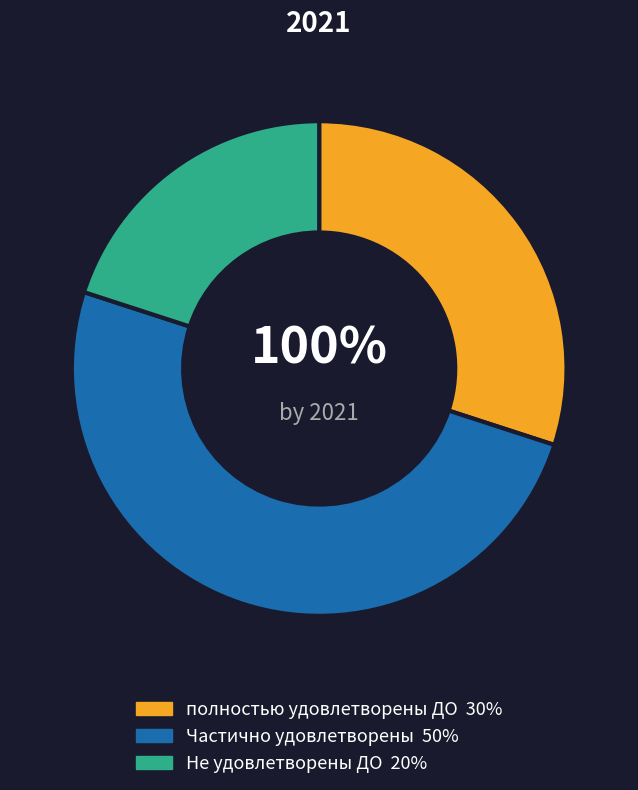

The полностью удовлетворены ДО slice represents 30% of the pie. True or false?

True